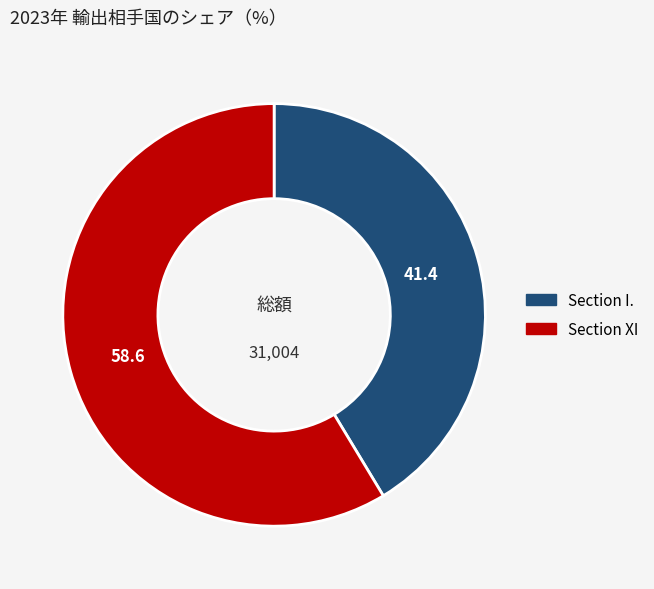

Combined, do Section XI and Section I. account for over 50%?

Yes